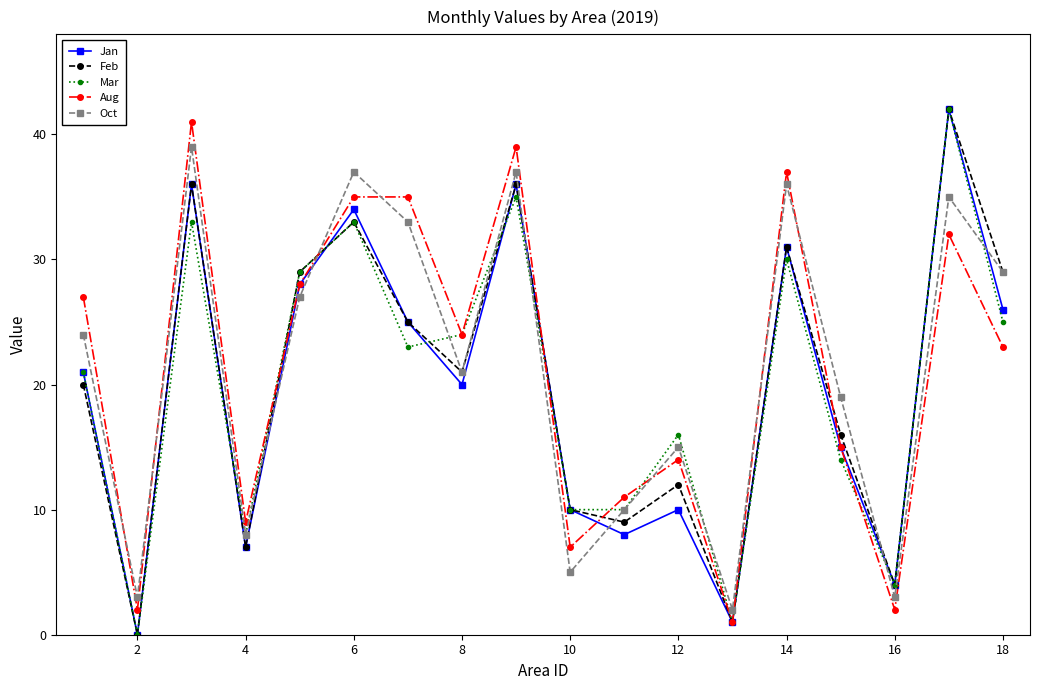

What is the maximum value for Jan?

42